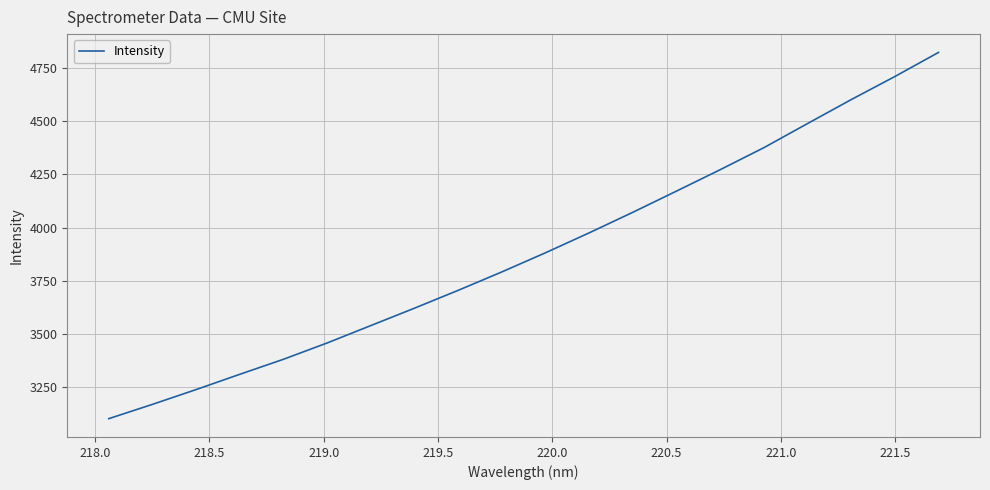

What is the difference between the maximum and minimum values?

1719.3